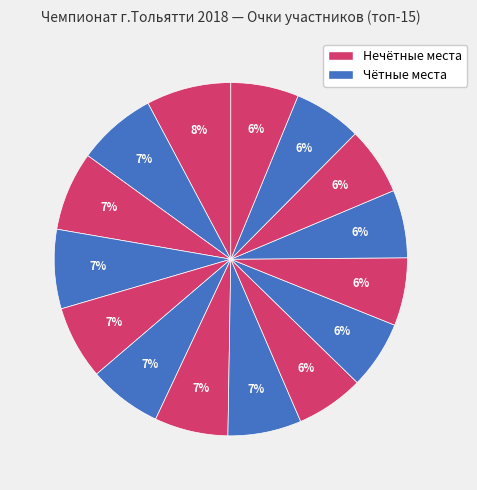

Which category has the smallest portion of the pie?

Рощупкин Артем